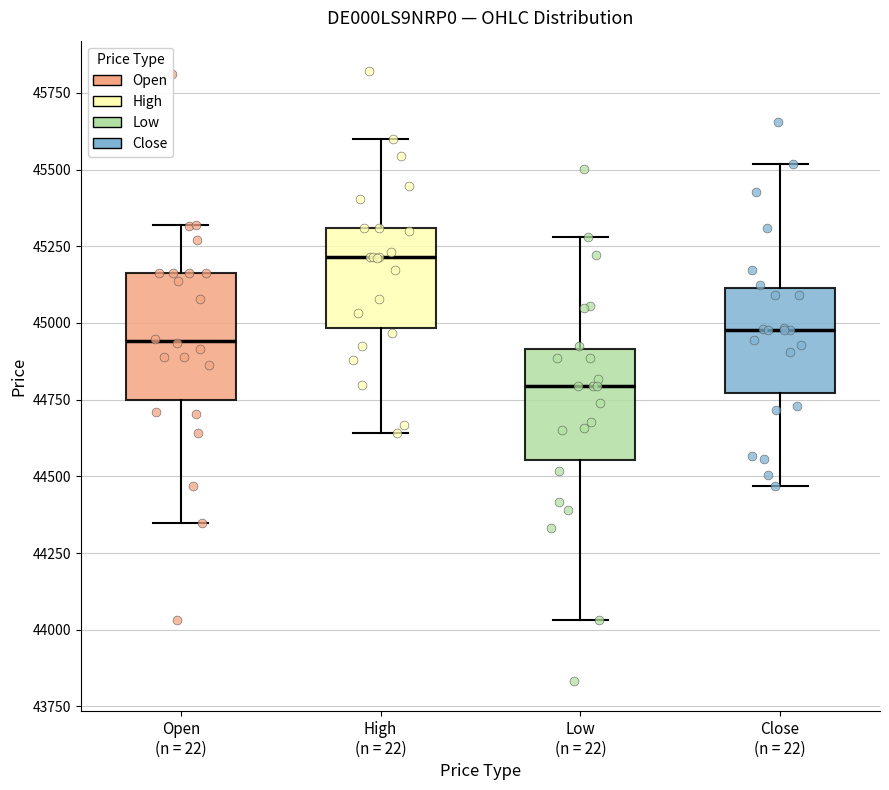

Reading left to right, read every box against the y-axis: the position of its median line, the range the box covers, and the ends of its whiskers. The values are not printed on the chart, so give them approximately, as read against the axis.

Open (n = 22): median 44950, box 44750 to 45150, whiskers 44350 to 45300
High (n = 22): median 45200, box 45000 to 45300, whiskers 44650 to 45600
Low (n = 22): median 44800, box 44550 to 44900, whiskers 44050 to 45300
Close (n = 22): median 45000, box 44750 to 45100, whiskers 44450 to 45500